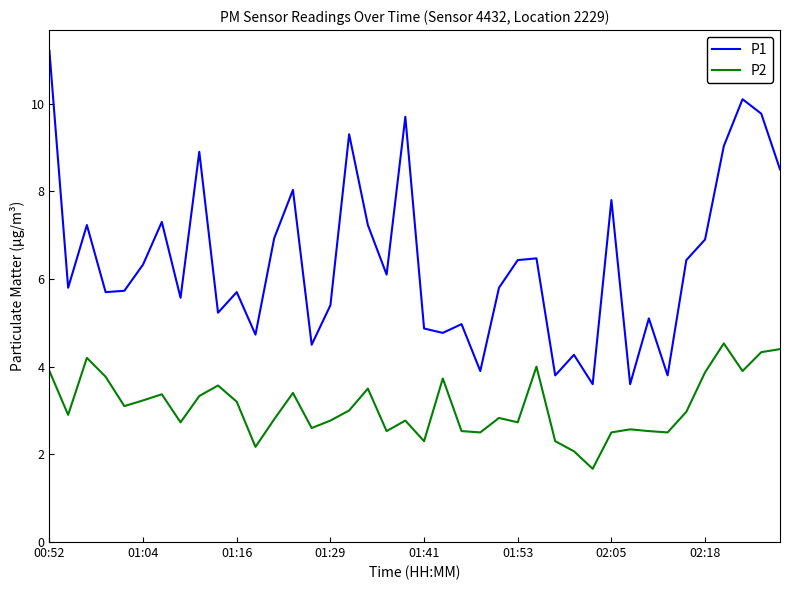

True or false: P2 has more than 2 interior local peaks.

True